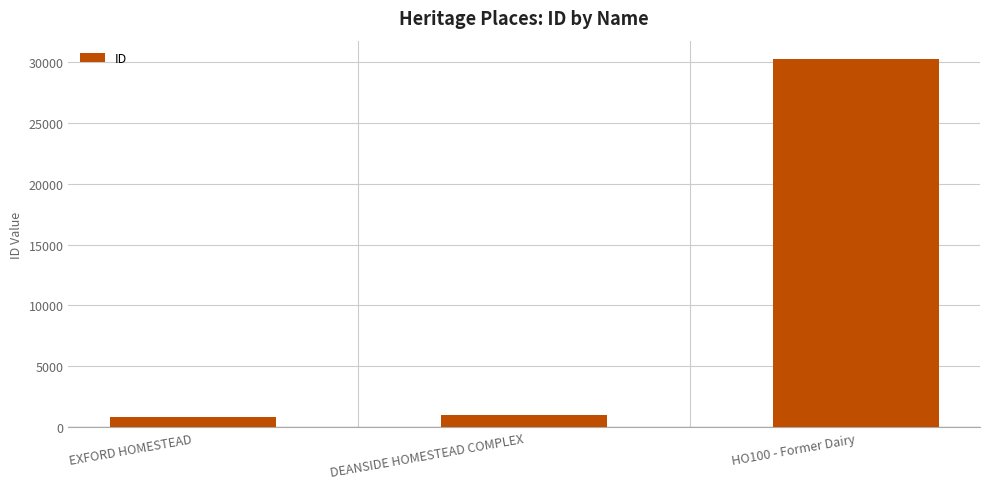

Which label corresponds to the largest value in the chart?

HO100 - Former Dairy